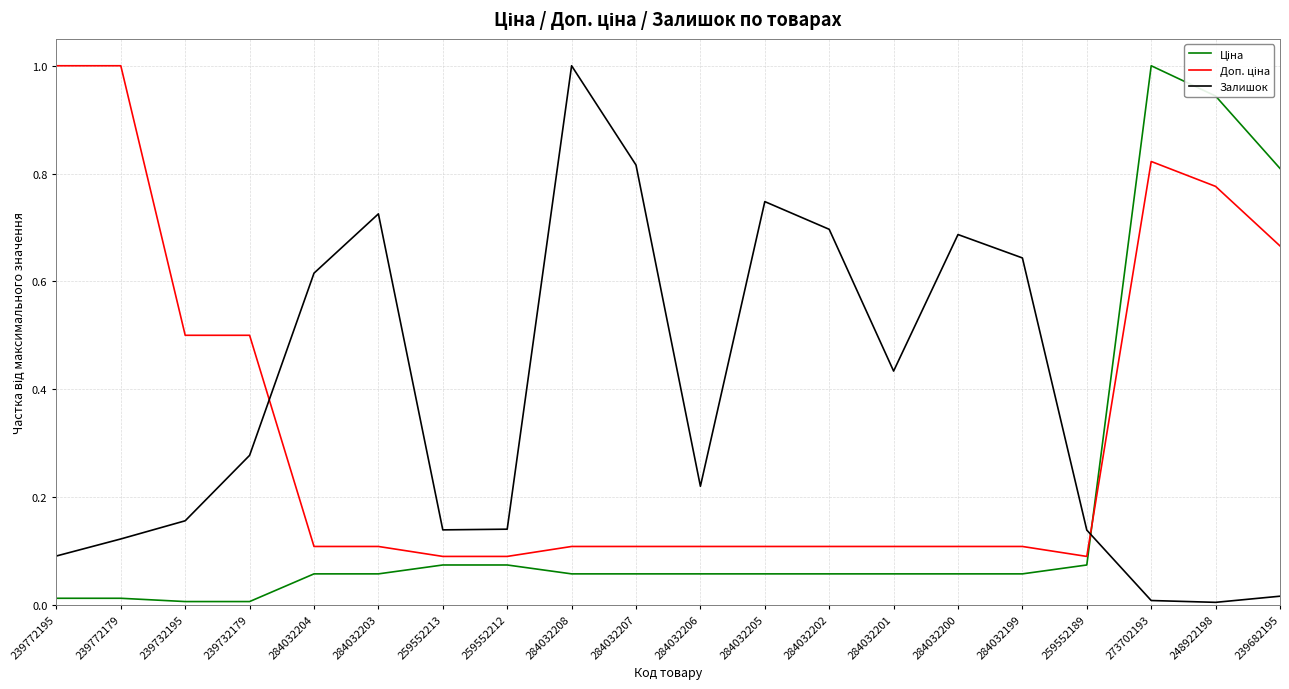

True or false: Залишок has a value of 0.1 at 259552189.

True